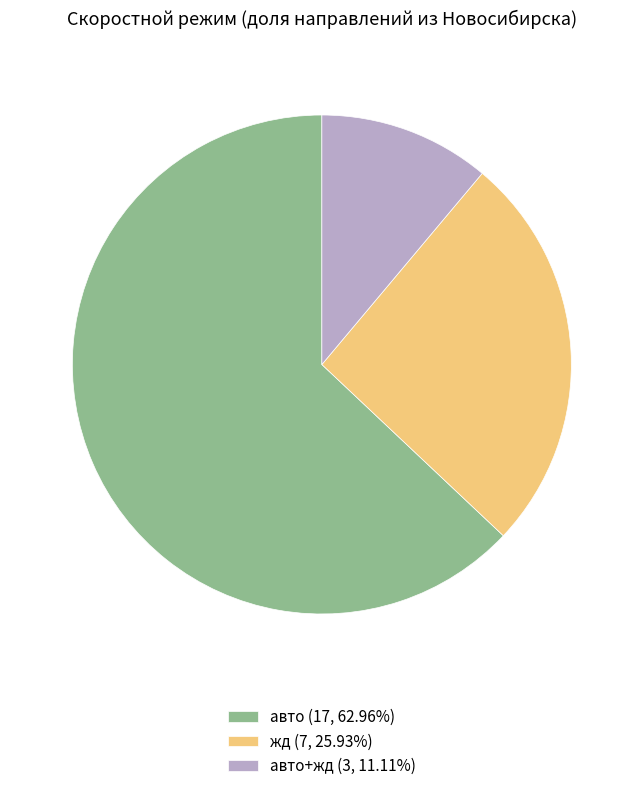

Is there any slice that represents more than half of the pie?

Yes